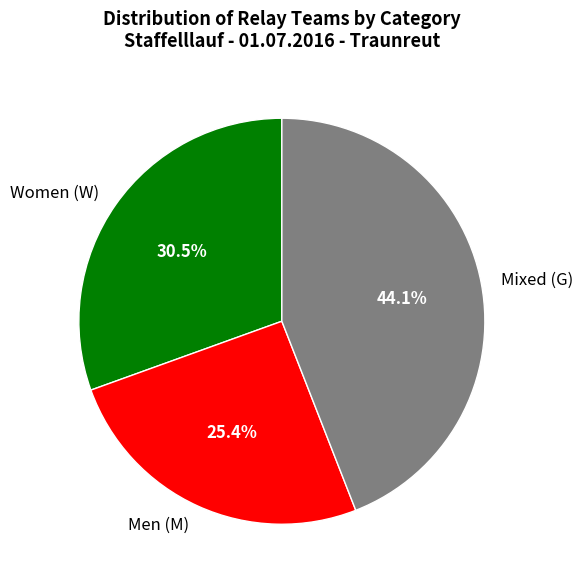

Approximately how many times larger is the value at Men (M) compared to Women (W)?

0.8